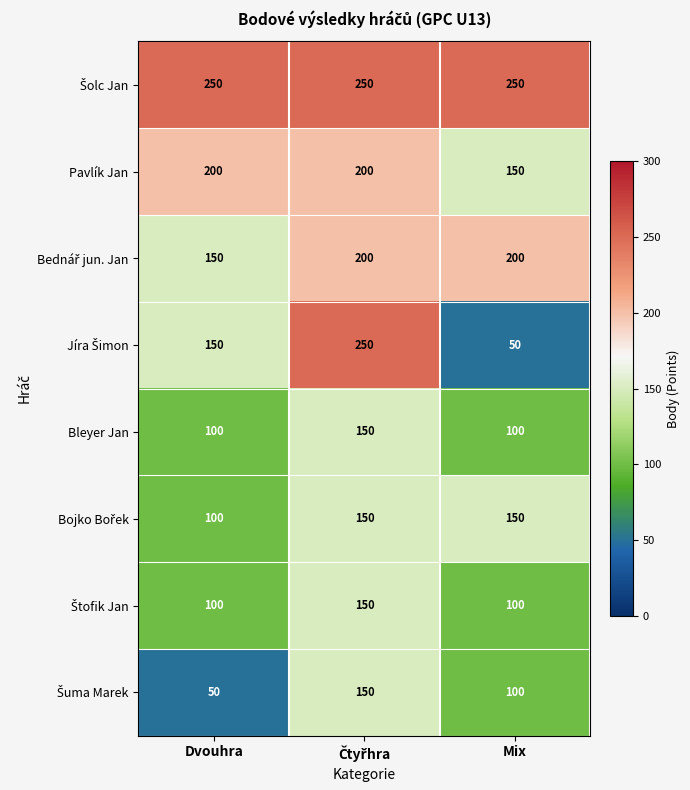

Count the number of data series in this chart.

8